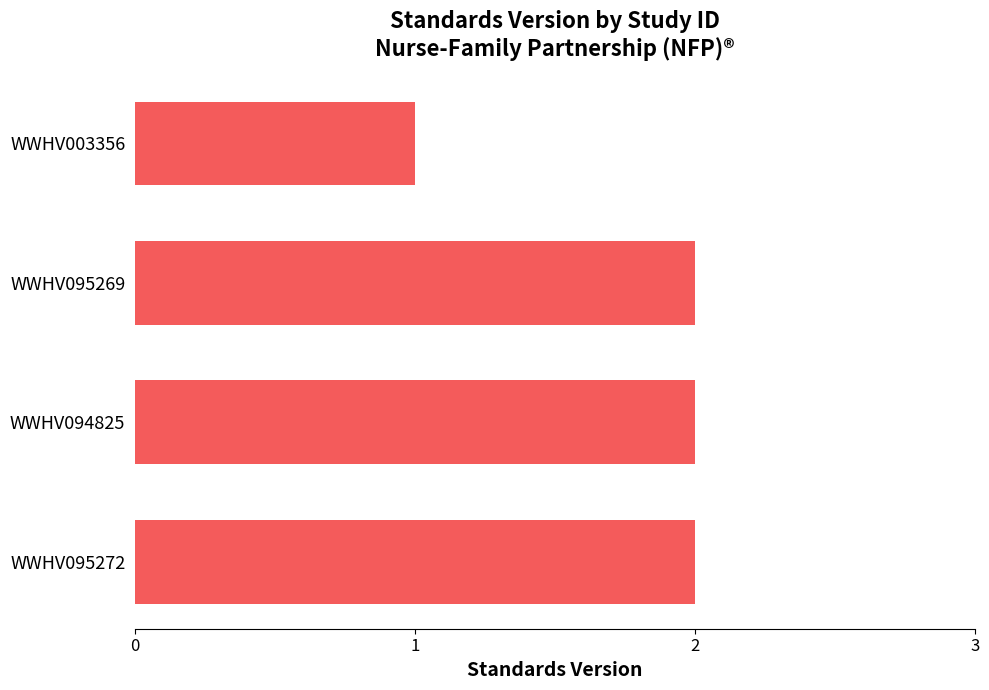

Which has a higher value, WWHV095272 or WWHV003356?

WWHV095272